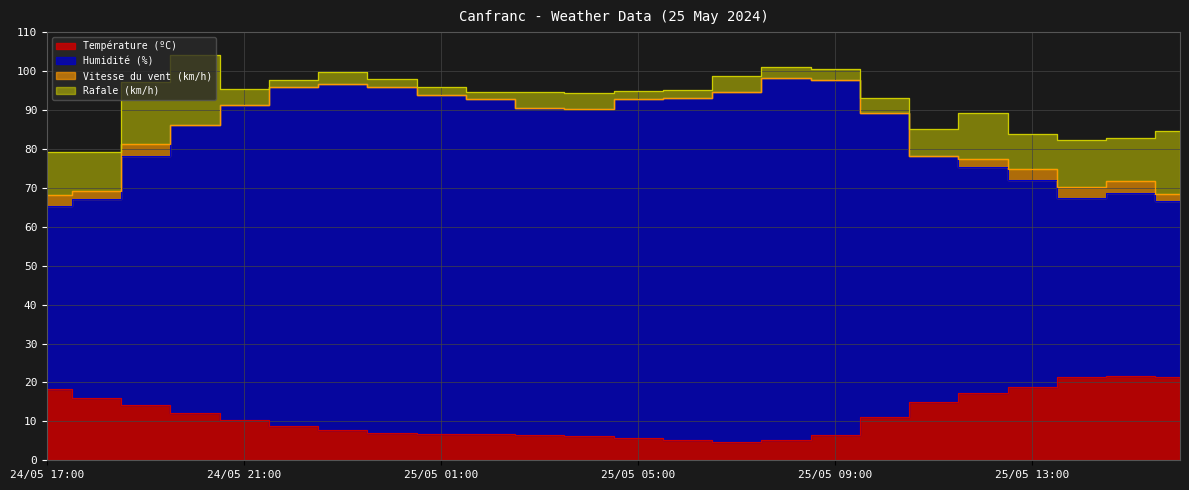

What is the label of the 11th point from the left?

25/05 03:00